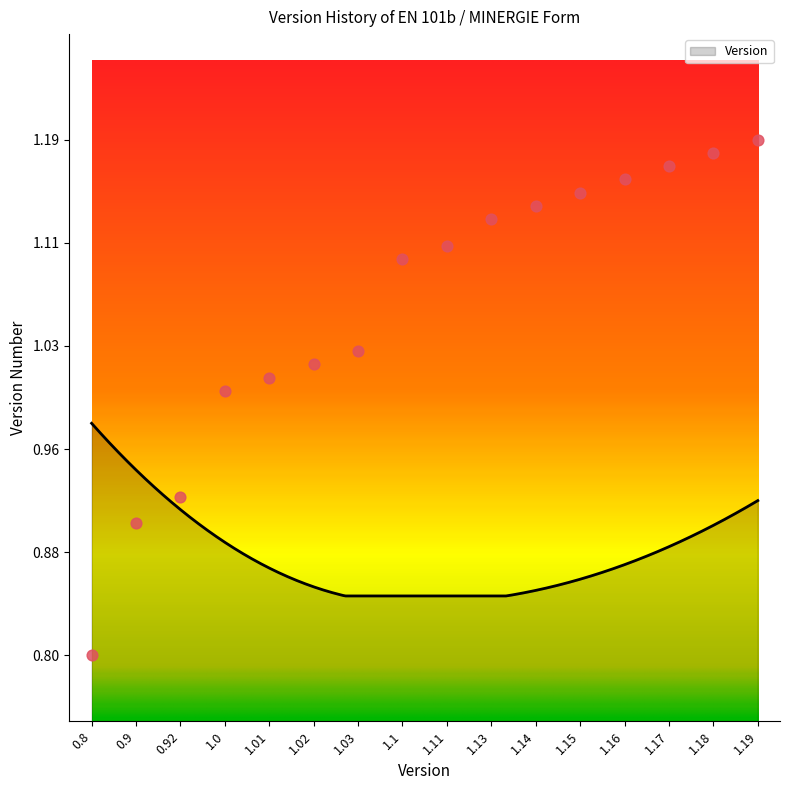

Between 1.01 and 0.92, which is larger?

1.01